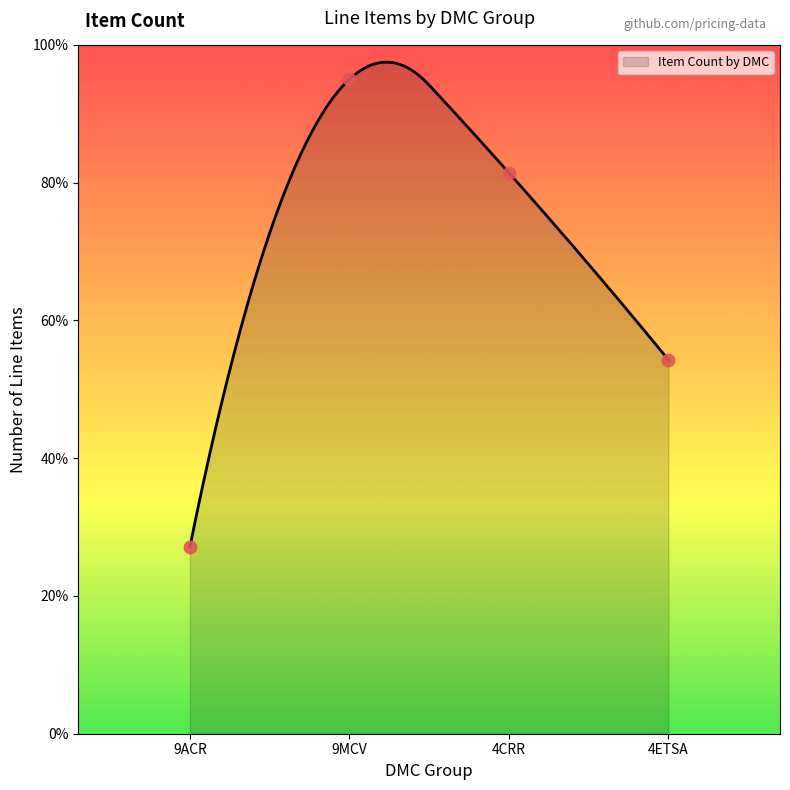

What is the ratio of the value at 4ETSA to the value at 9MCV?

0.6